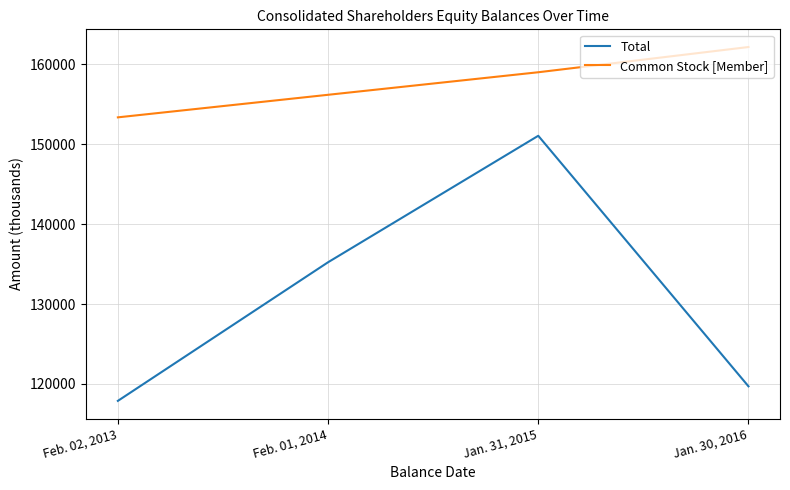

At which label does Total reach its minimum?

Feb. 02, 2013